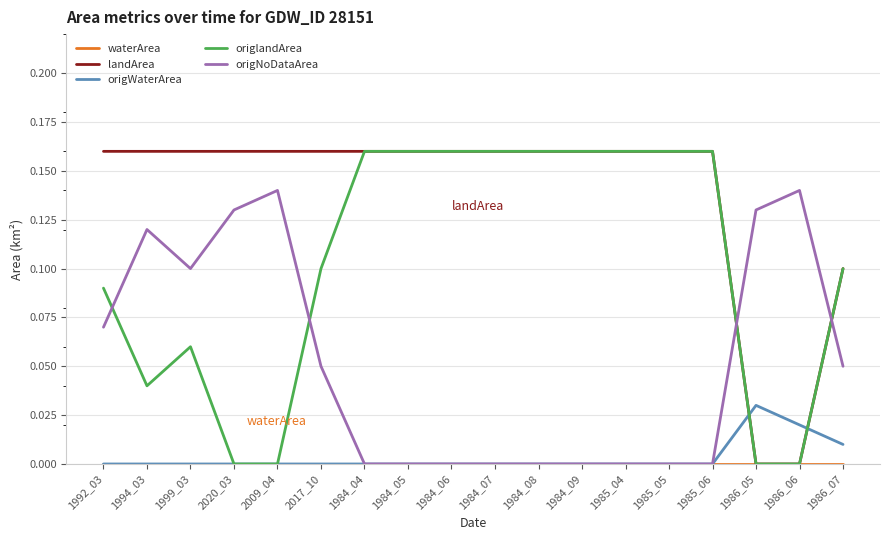

The origNoDataArea series shows 0.1 at 2017_10. True or false?

True